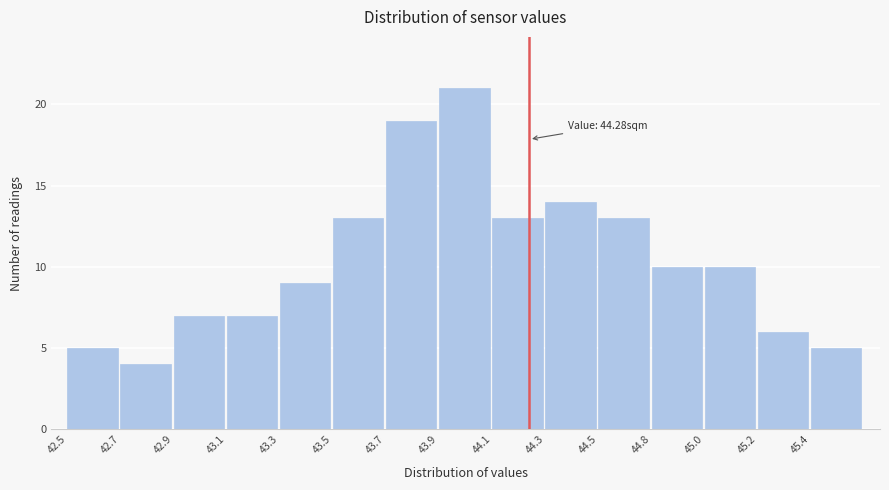

Reading left to right, list all the values displayed in this chart.

5	4	7	7	9	13	19	21	13	14	13	10	10	6	5